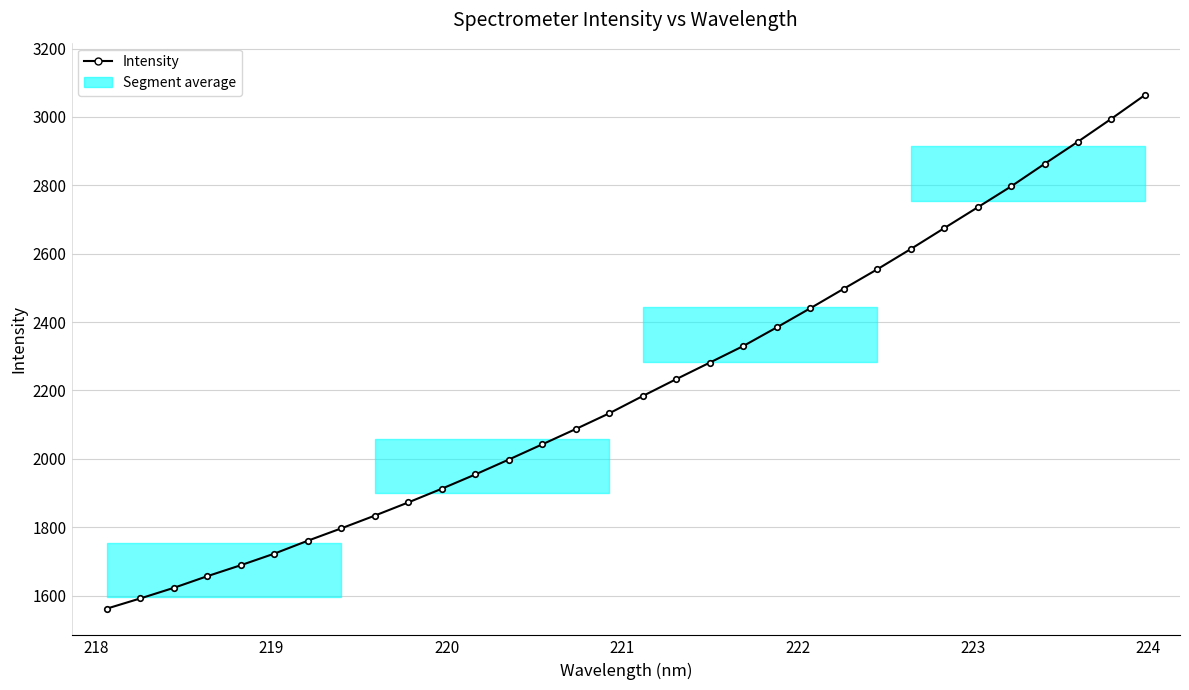

What is the value of the 7th point from the left?

1760.3